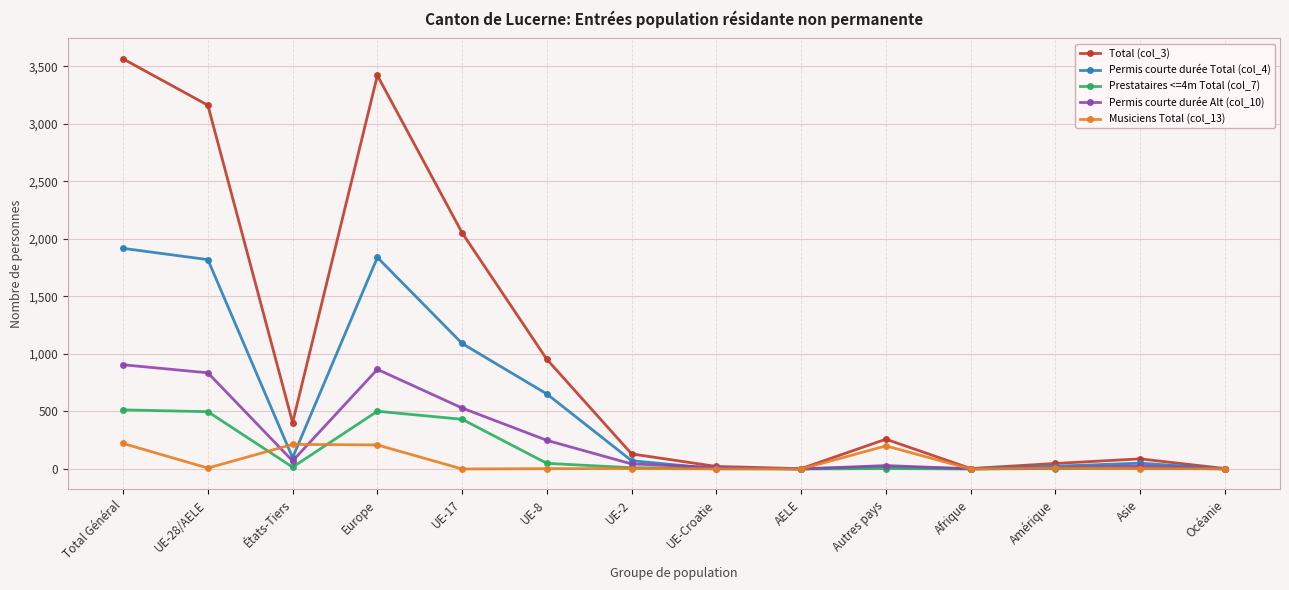

Where is Total (col_3) nearest to the value 1784?

UE-17